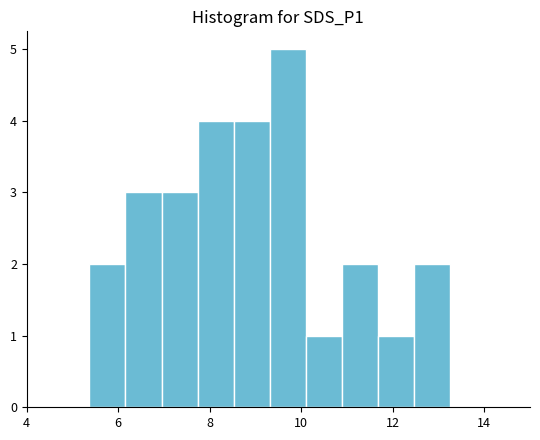

Read against the x-axis, roughly where is the centre of the tallest bar?

9.8